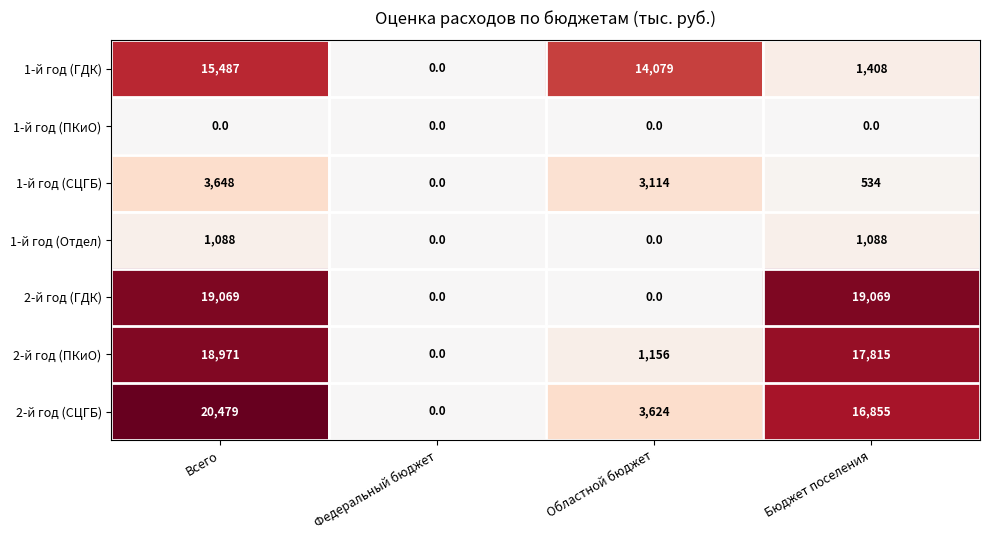

Rank the series by their maximum value, from lowest to highest.

1-й год (ПКиО), 1-й год (Отдел), 1-й год (СЦГБ), 1-й год (ГДК), 2-й год (ПКиО), 2-й год (ГДК), 2-й год (СЦГБ)